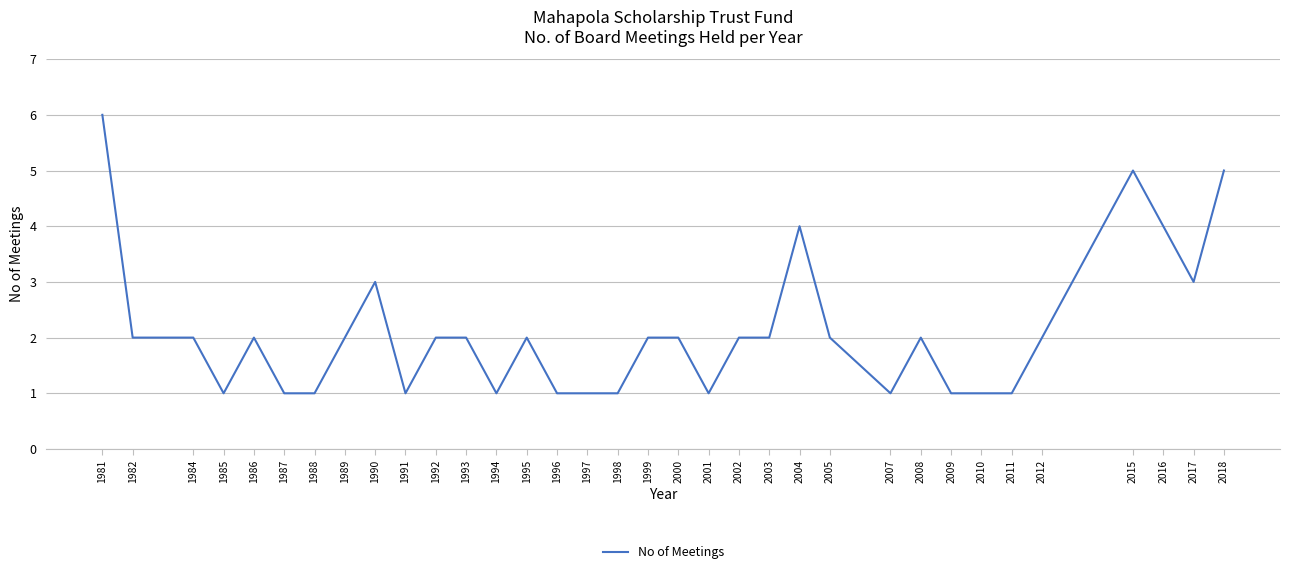

Approximately how many times larger is the value at 1981 compared to 2002?

3.0